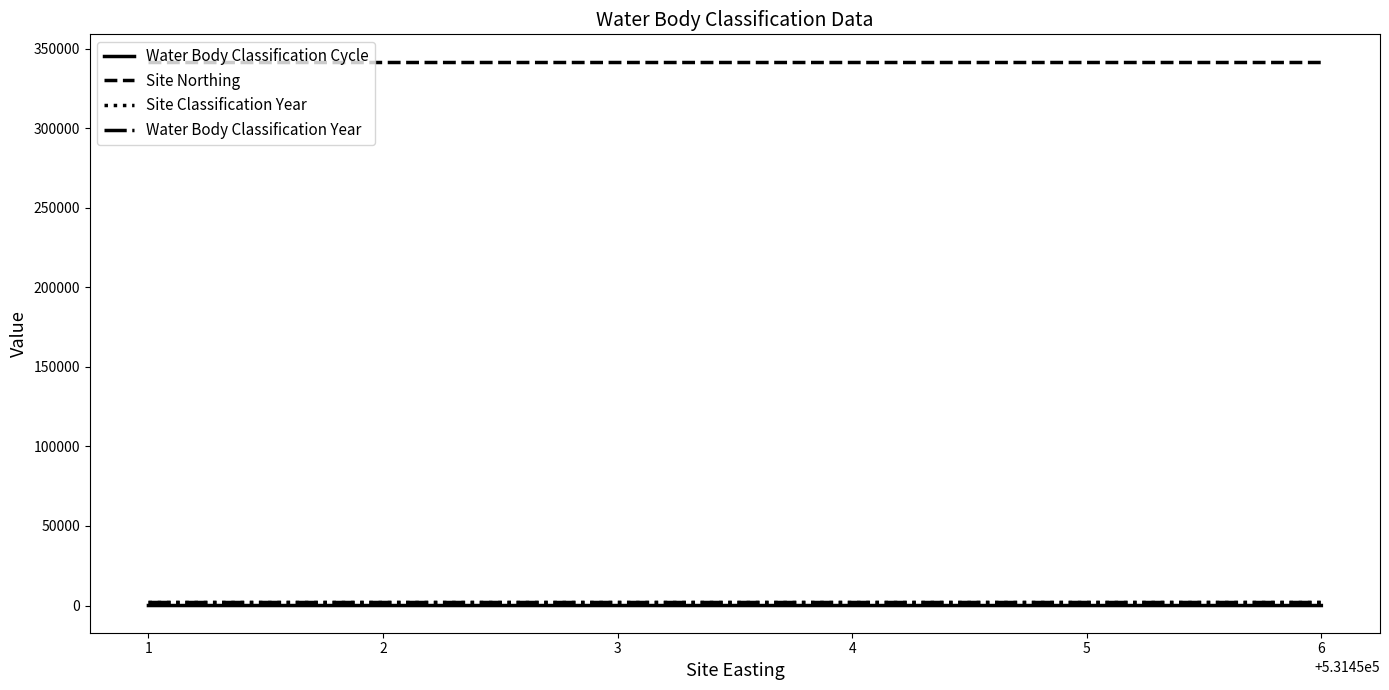

Does the chart have visible grid lines?

No